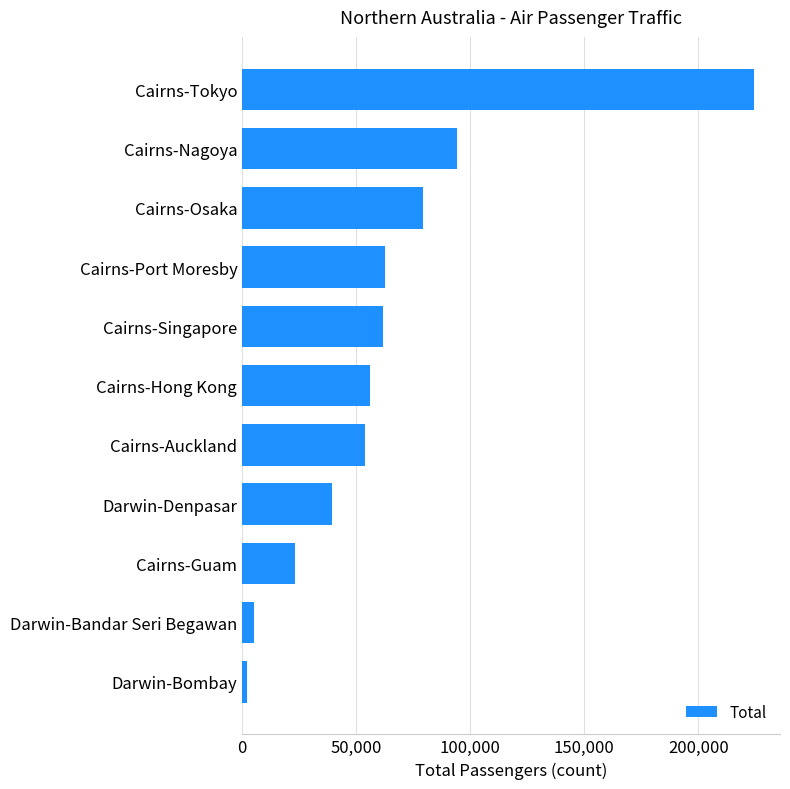

What is the change in value from Cairns-Singapore to Cairns-Nagoya?

+32534